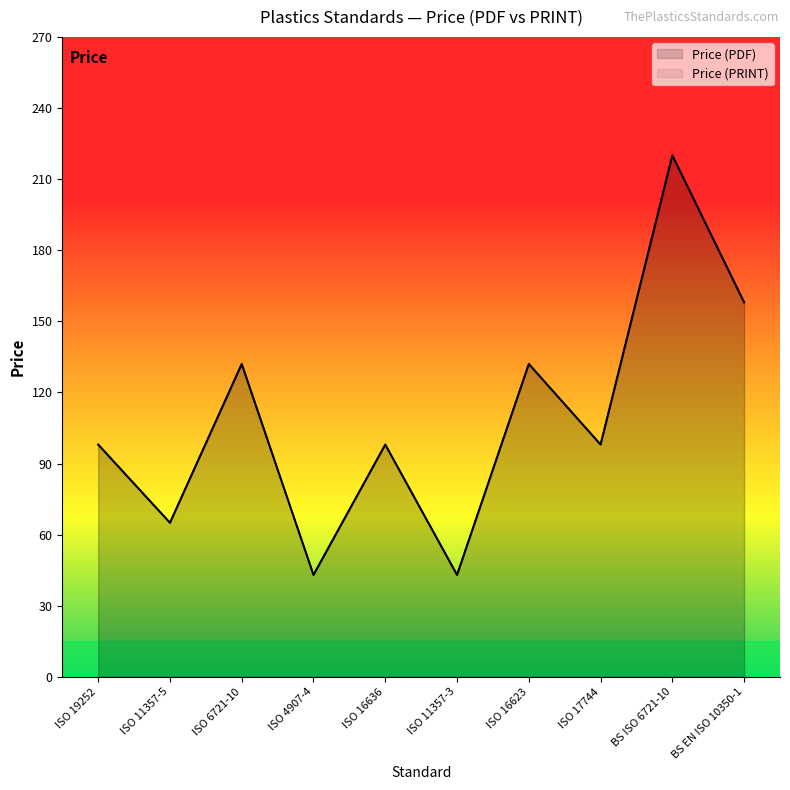

In Price (PDF), how many points are lower than both neighbors (excluding endpoints)?

4